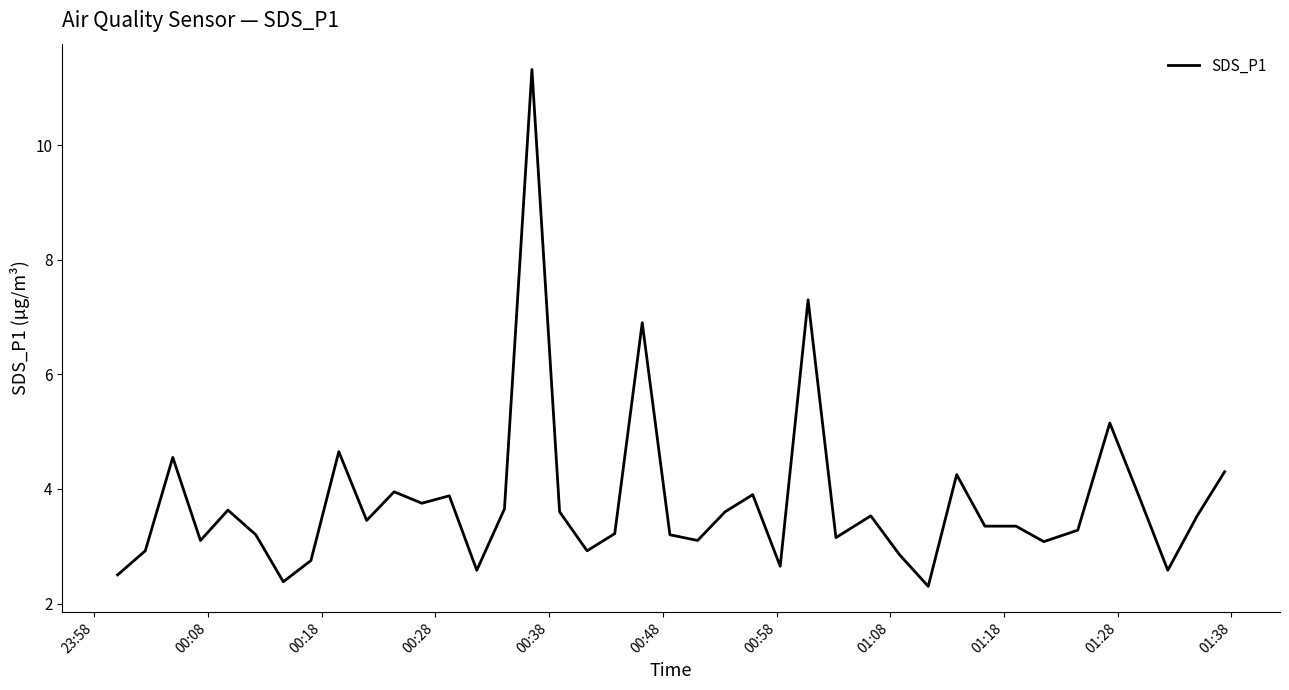

Count the number of values greater than 3.

30